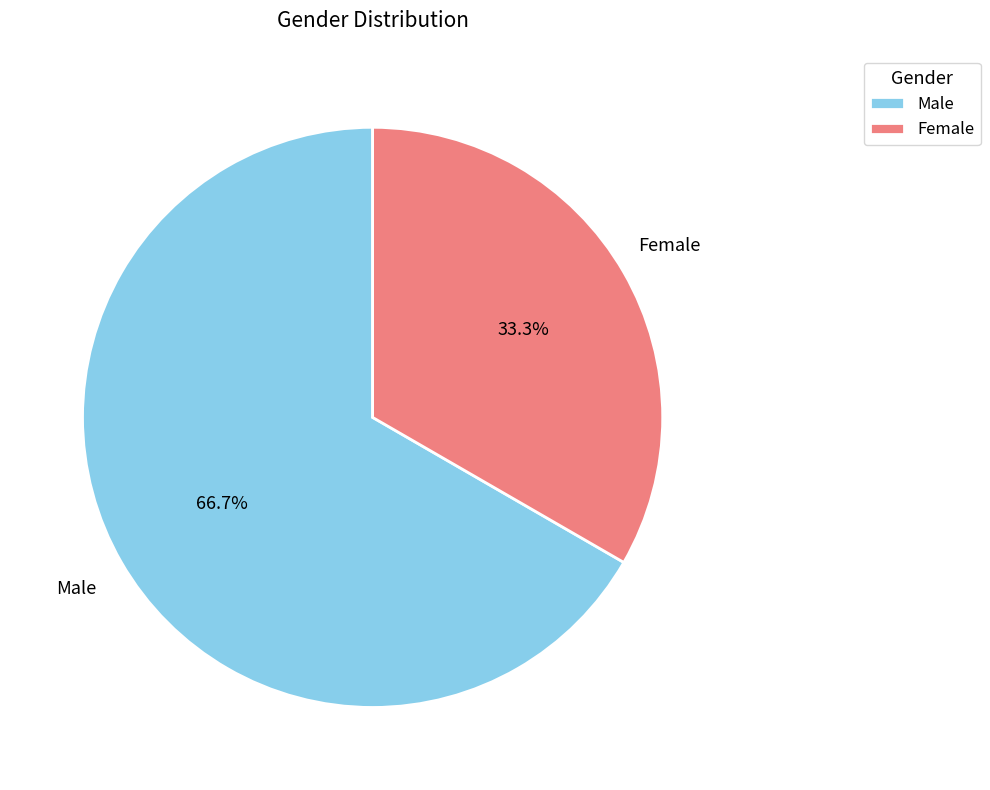

What percentage is NOT represented by Male?

33.3%